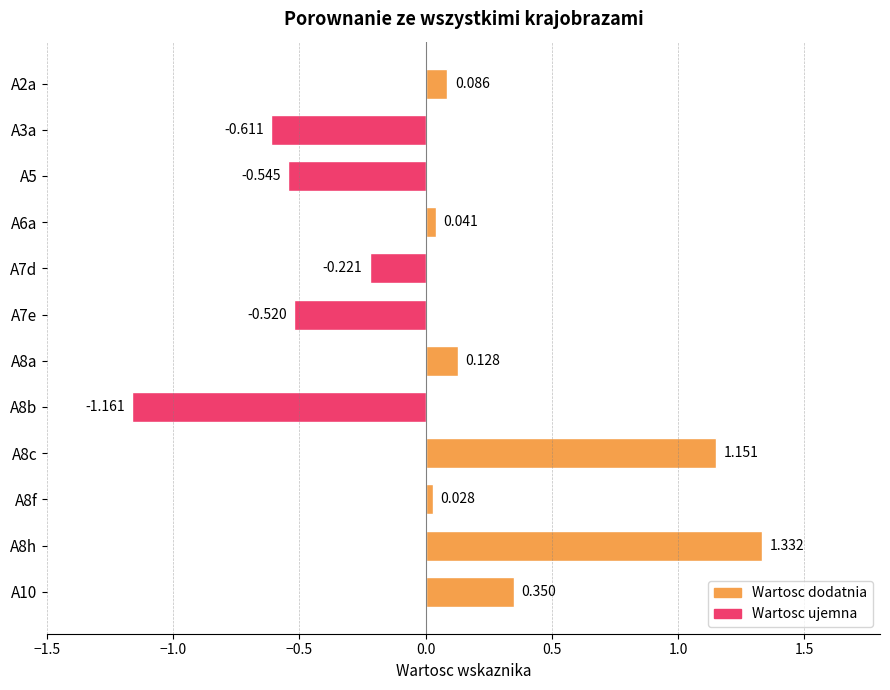

Count the number of data series in this chart.

1